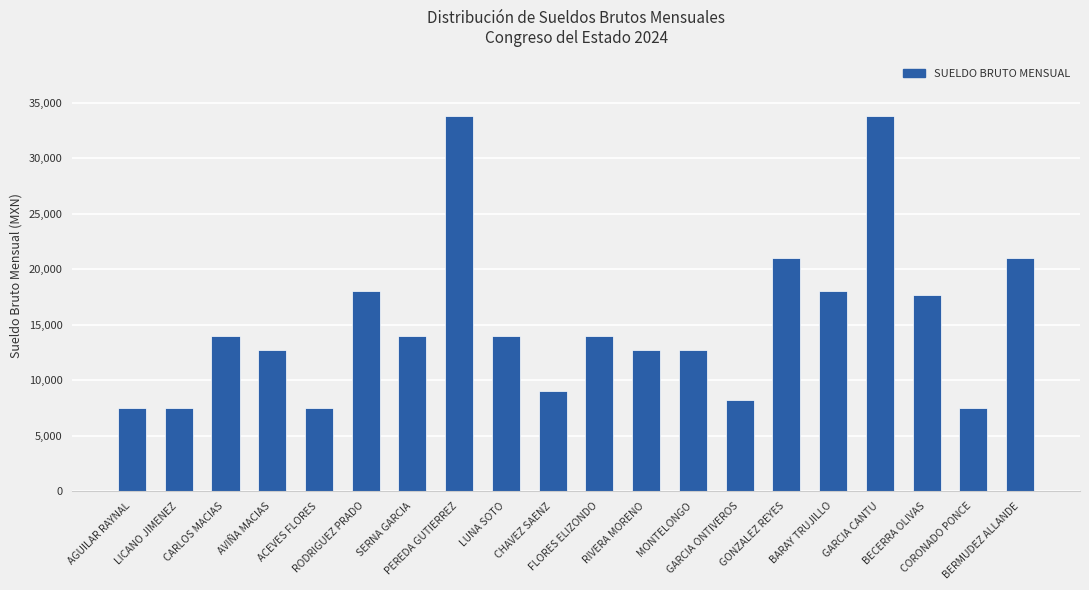

What is the minimum value shown in the chart?

7468.0